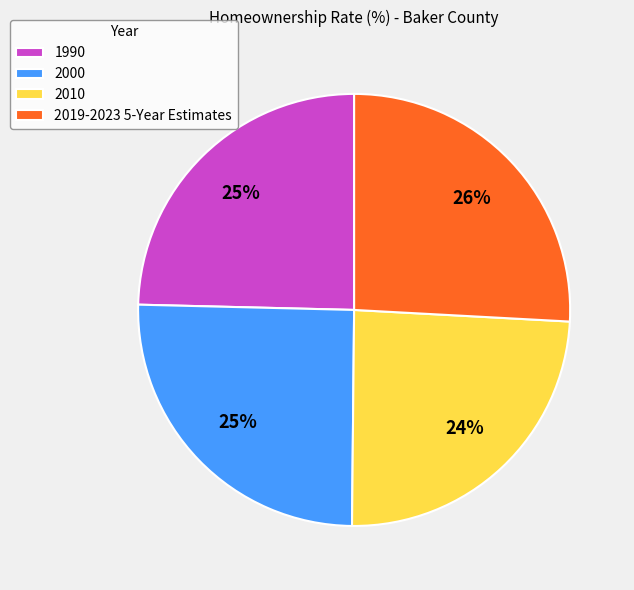

To the nearest percent, what is the average slice percentage?

25%